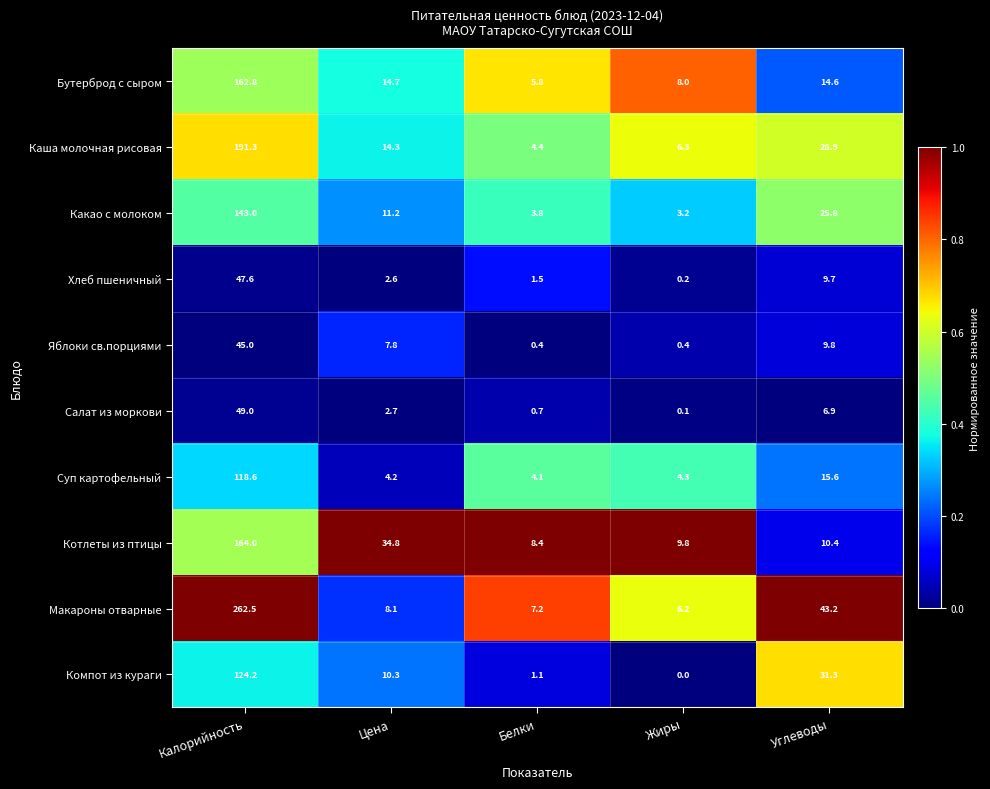

The value of Бутерброд с сыром at Калорийность is 162.8. True or false?

True